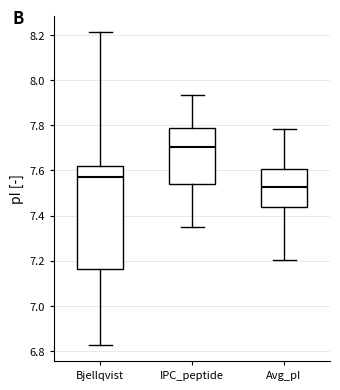

Comparing the boxes themselves (not the whiskers), which one is the tallest?

Bjellqvist